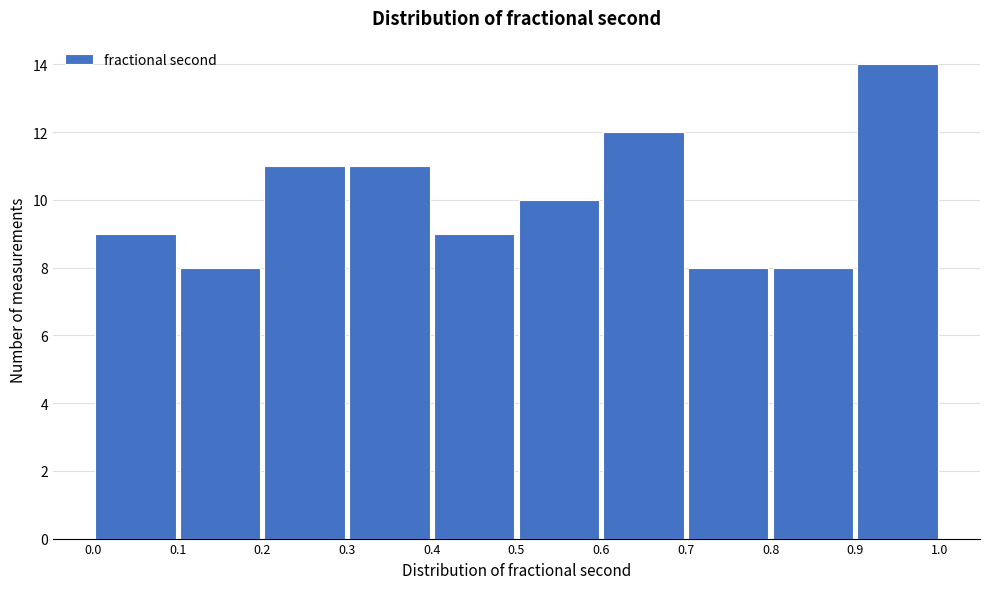

Reading left to right, transcribe this chart: for each bar, give the range it covers on the x-axis and its height. The values are not printed on the chart, so give them approximately, as read against the axis.

0.0 to 0.1: 9
0.1 to 0.2: 8
0.2 to 0.3: 11
0.3 to 0.4: 11
0.4 to 0.5: 9
0.5 to 0.6: 10
0.6 to 0.7: 12
0.7 to 0.8: 8
0.8 to 0.9: 8
0.9 to 1.0: 14